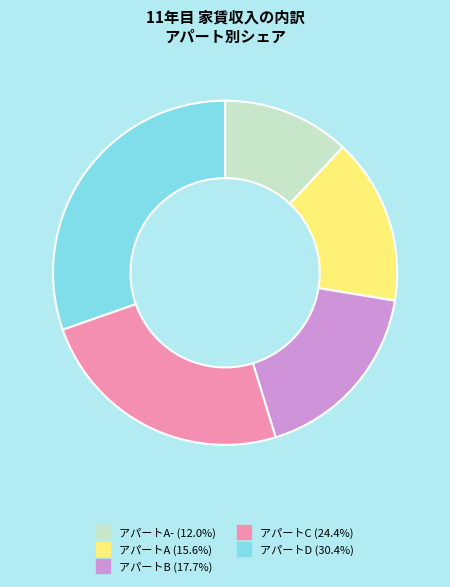

Is there any slice that represents more than half of the pie?

No